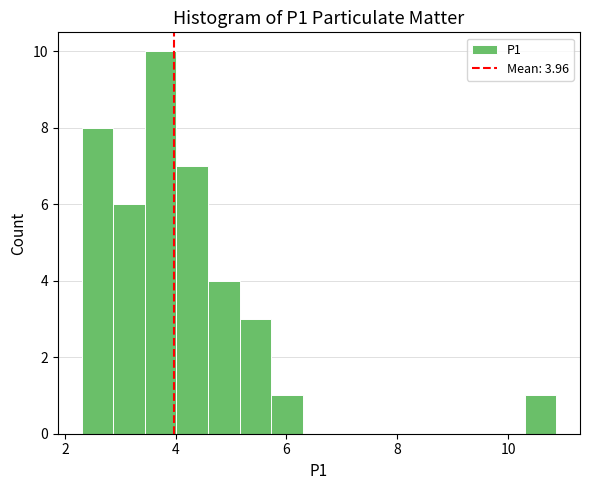

Around what value on the x-axis is the tallest bar? Give the approximate position of its centre, as read against the axis.

3.8